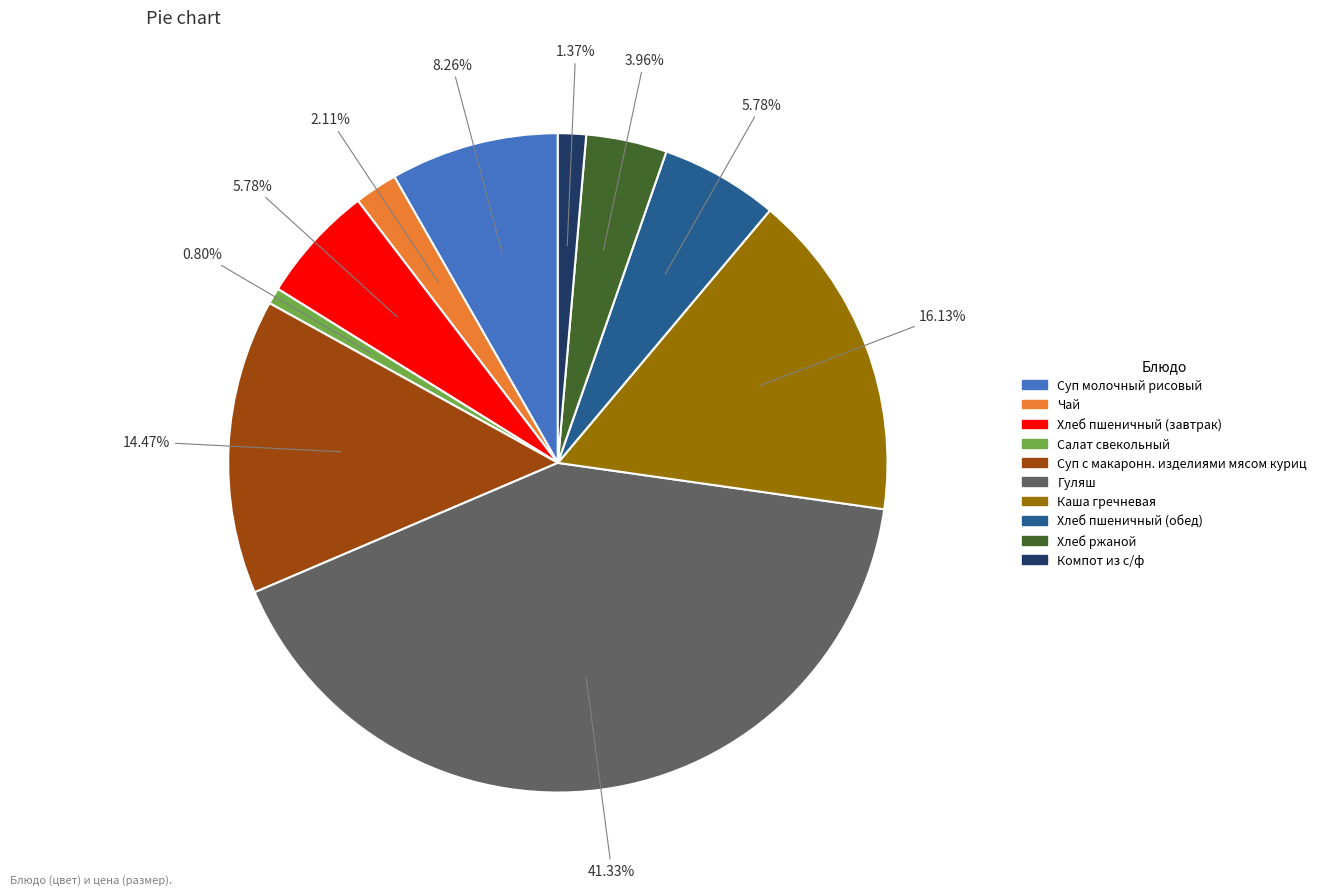

Which category has the biggest portion of the pie?

Гуляш